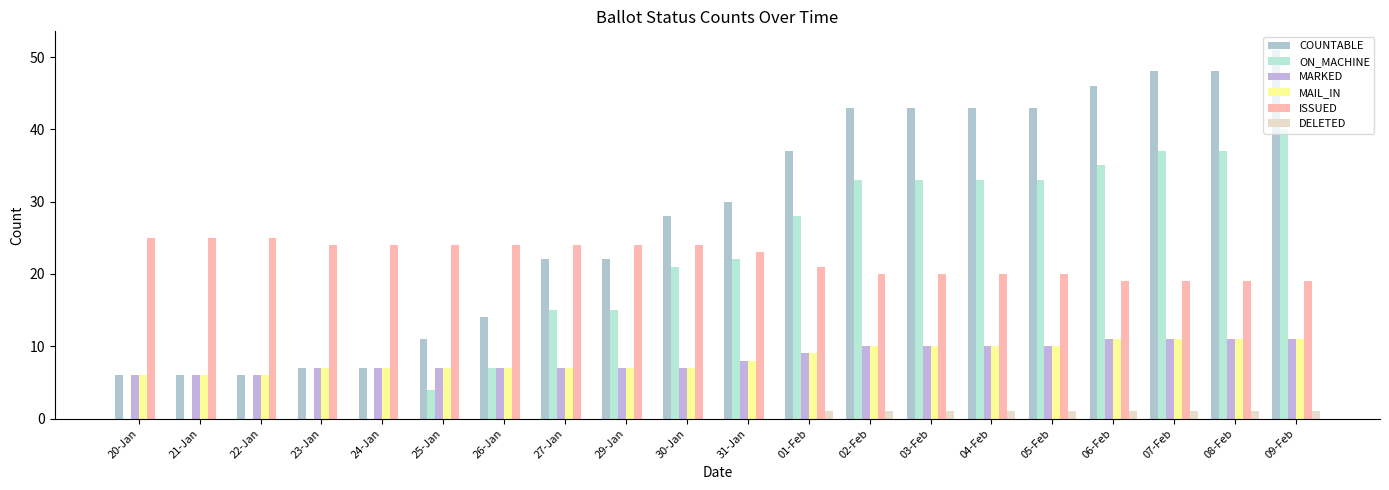

What is the average value of the ISSUED series?

22